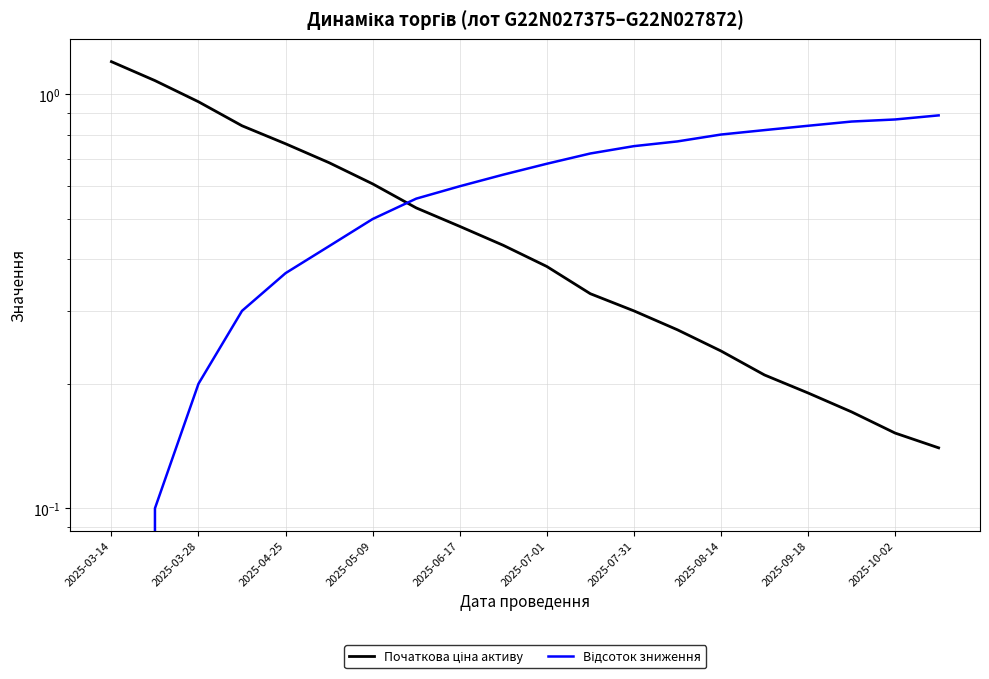

True or false: Початкова ціна активу and Відсоток зниження intersect in this chart.

True